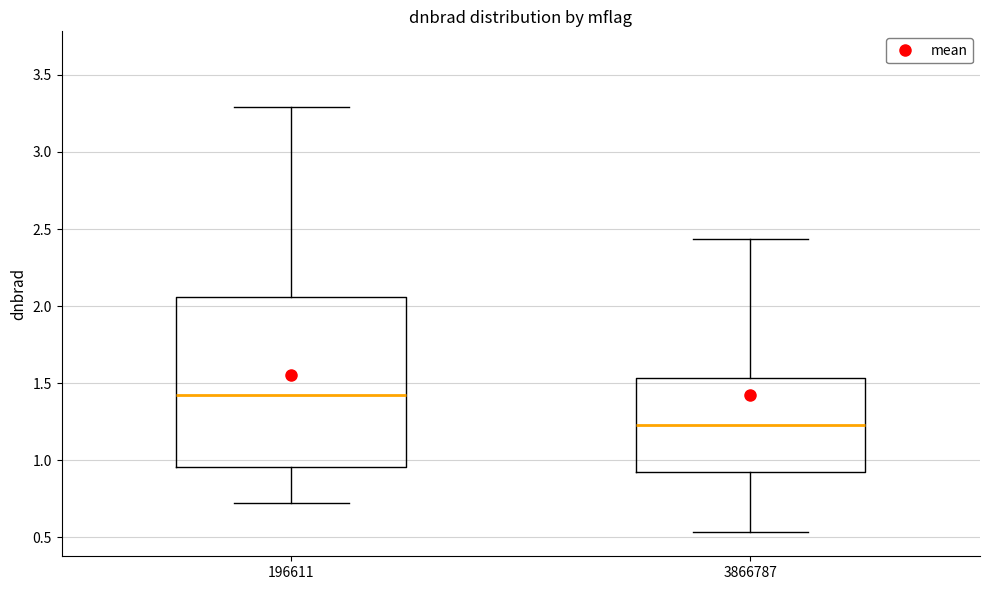

Which box has the lowest median line?

3866787